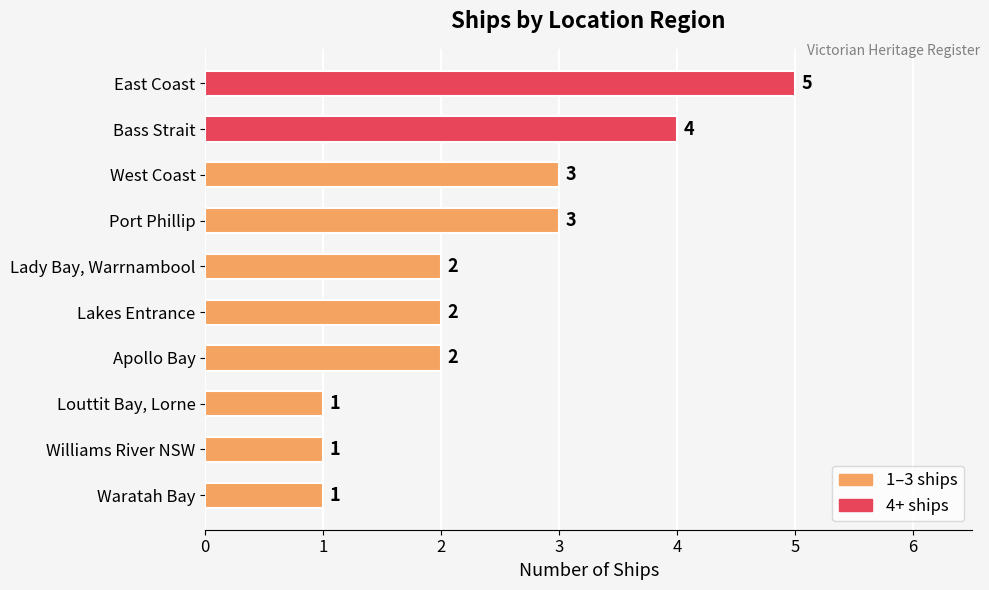

What is the difference between the maximum and minimum values?

4